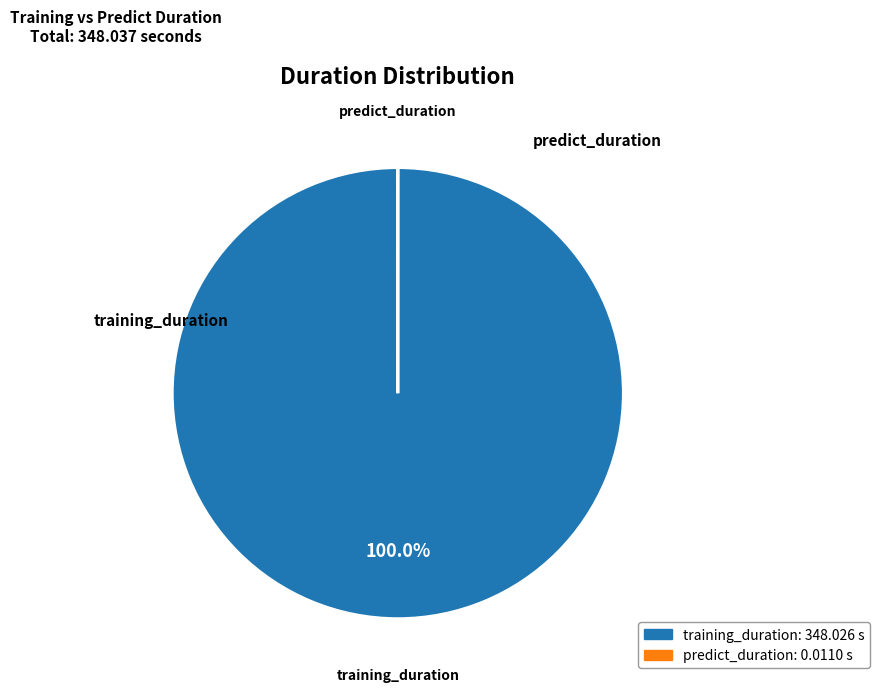

Is there any slice that represents more than half of the pie?

Yes